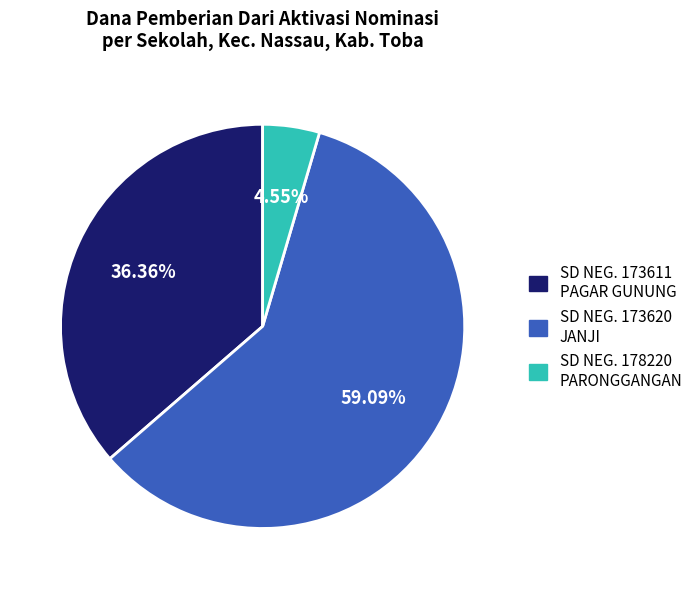

Is there a majority slice in this chart?

Yes